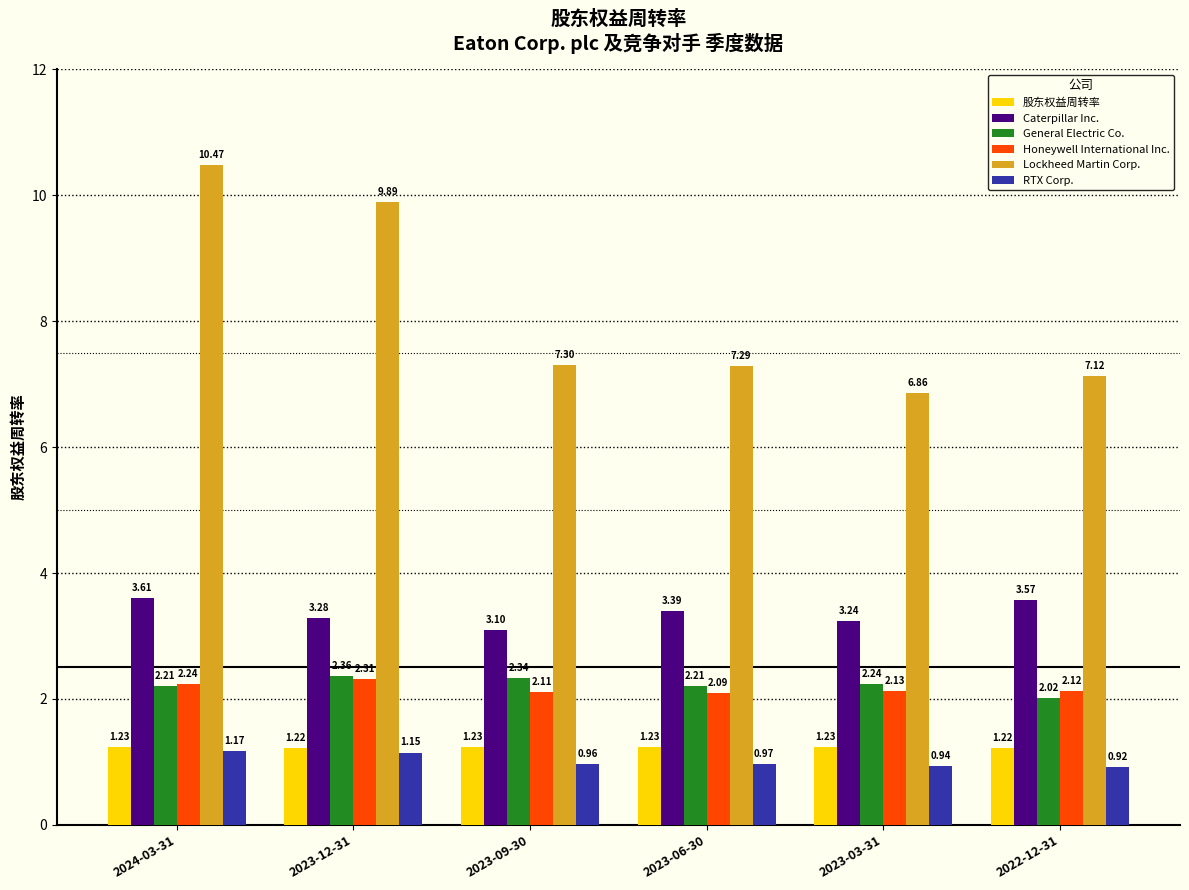

What are all the series names shown in the legend?

股东权益周转率, Caterpillar Inc., General Electric Co., Honeywell International Inc., Lockheed Martin Corp., RTX Corp.